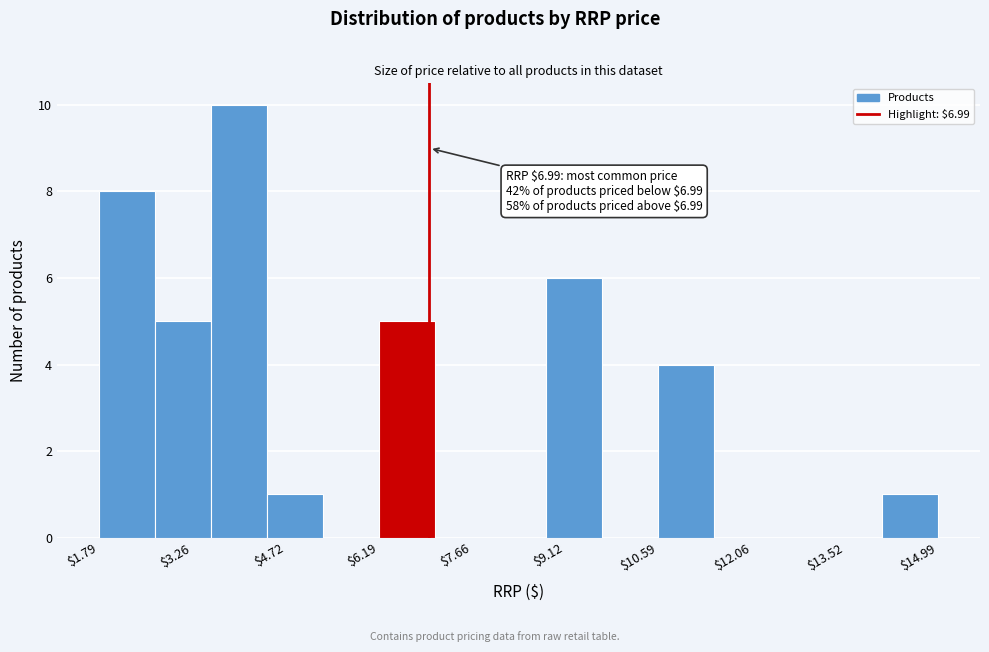

Which range on the x-axis has the tallest bar?

3.6 to 4.4